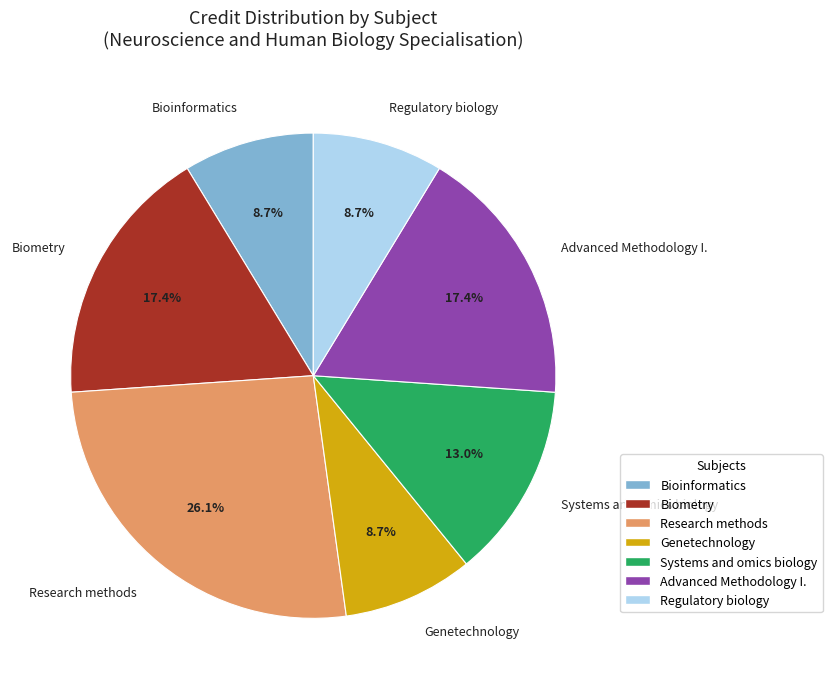

What is the largest slice in the pie chart?

Research methods